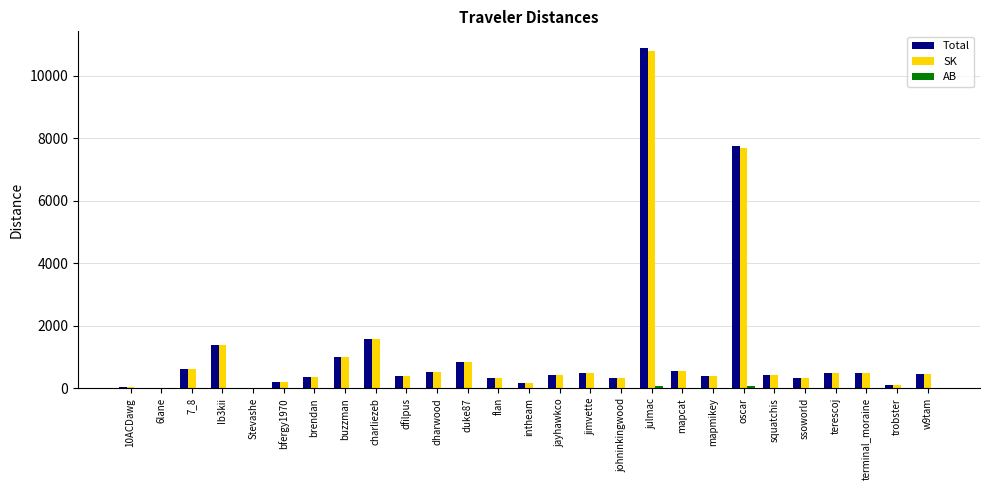

At which category is the sum across all series the highest?

julmac